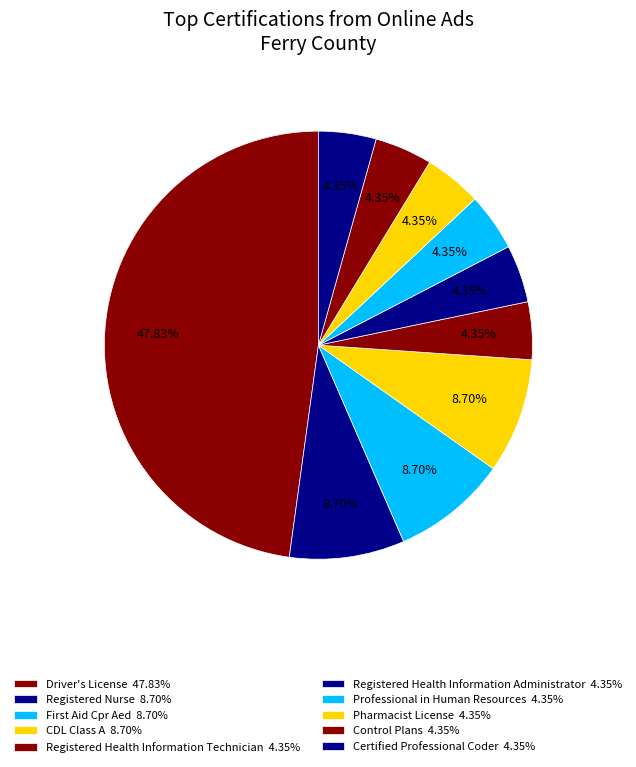

Rank the categories by value from lowest to highest.

Registered Health Information Technician, Registered Health Information Administrator, Professional in Human Resources, Pharmacist License, Control Plans, Certified Professional Coder, Registered Nurse, First Aid Cpr Aed, CDL Class A, Driver's License